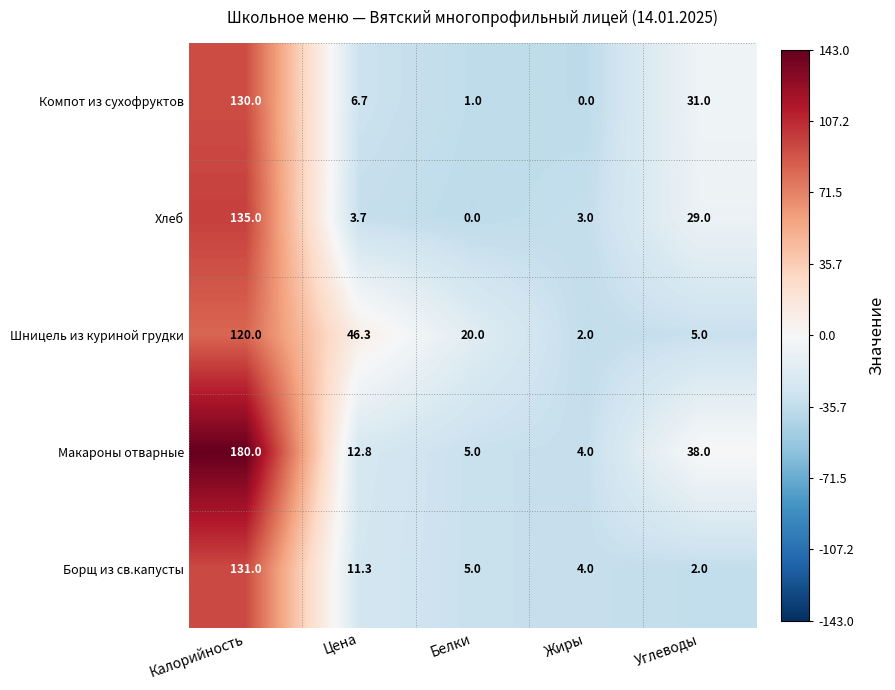

How many positive values does the Компот из сухофруктов series have?

4